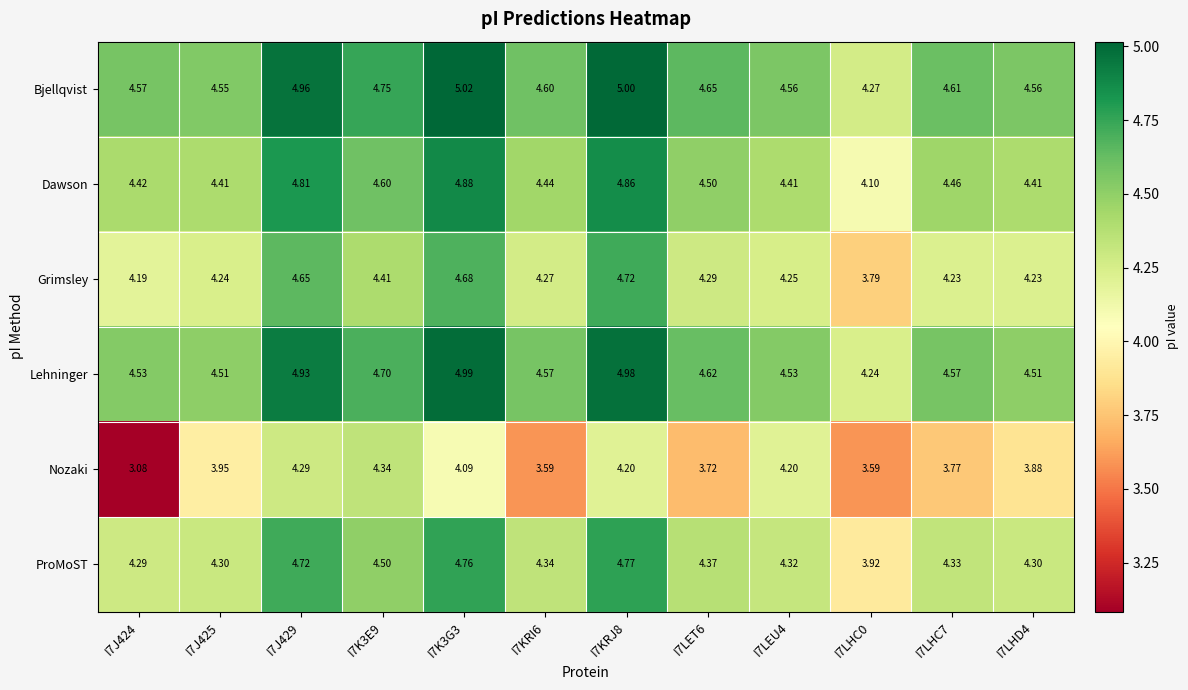

Which series changed the most between I7J425 and I7K3G3?

Lehninger